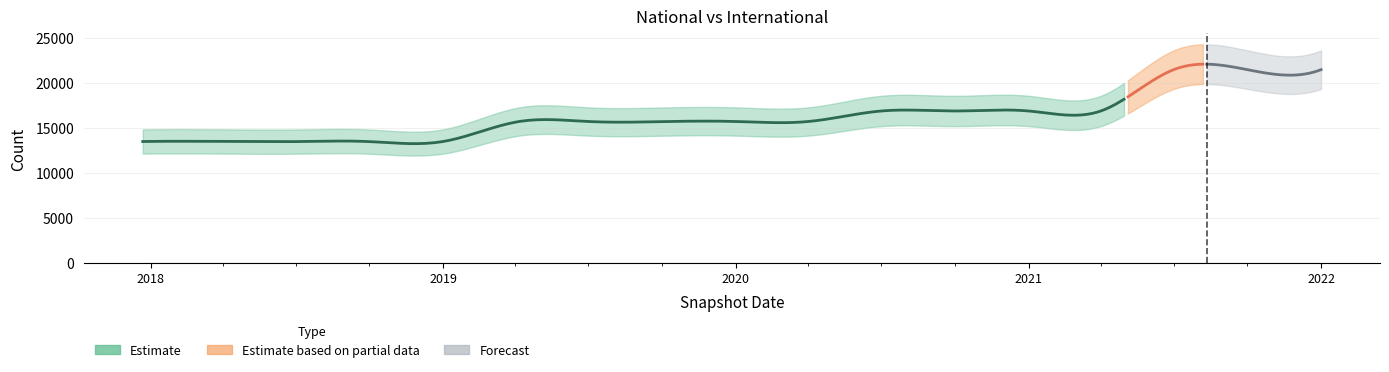

Between 2020-10-01 and 2021-01-01, which is larger?

2020-10-01